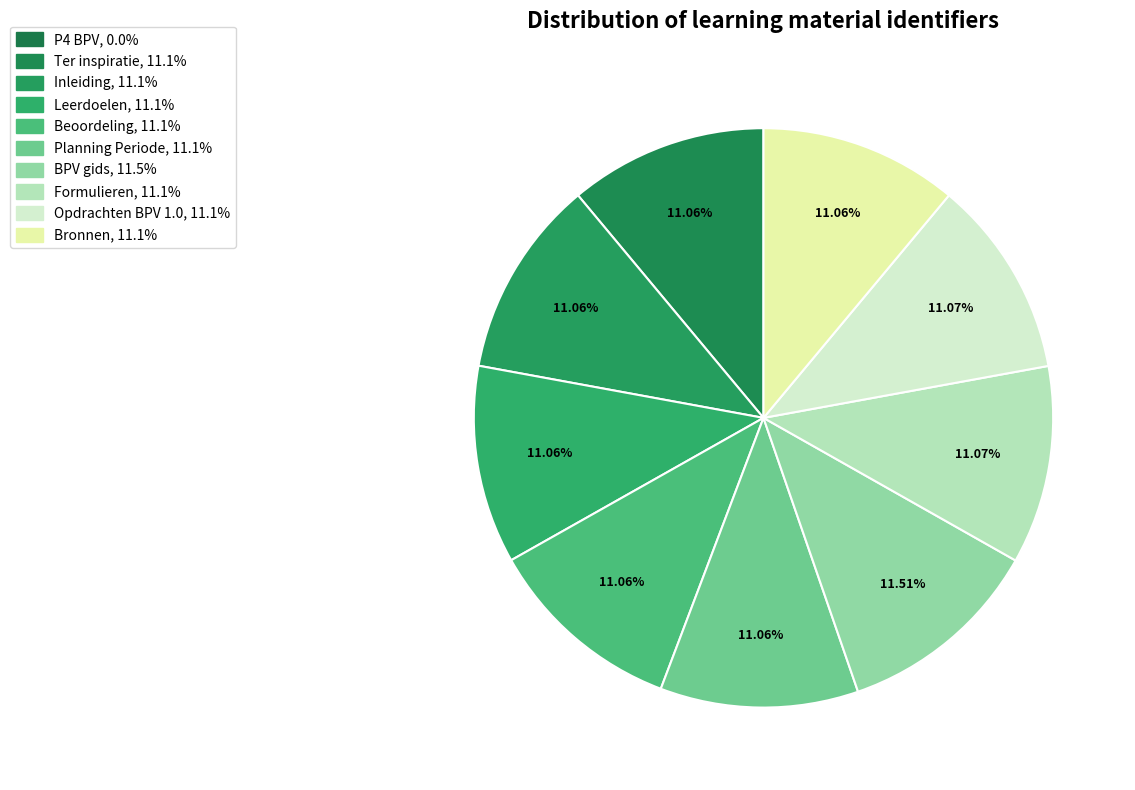

Is it true that Planning Periode is 1% of the pie?

False